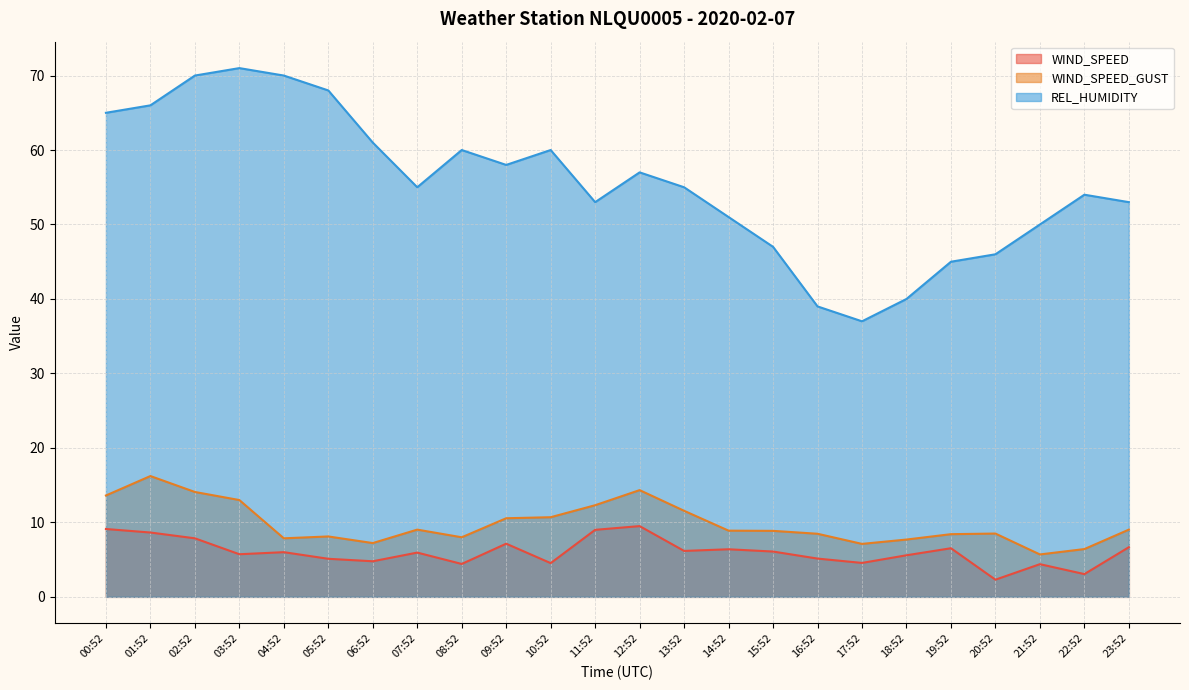

At 20:52, list the series in order from largest to smallest.

REL_HUMIDITY, WIND_SPEED_GUST, WIND_SPEED